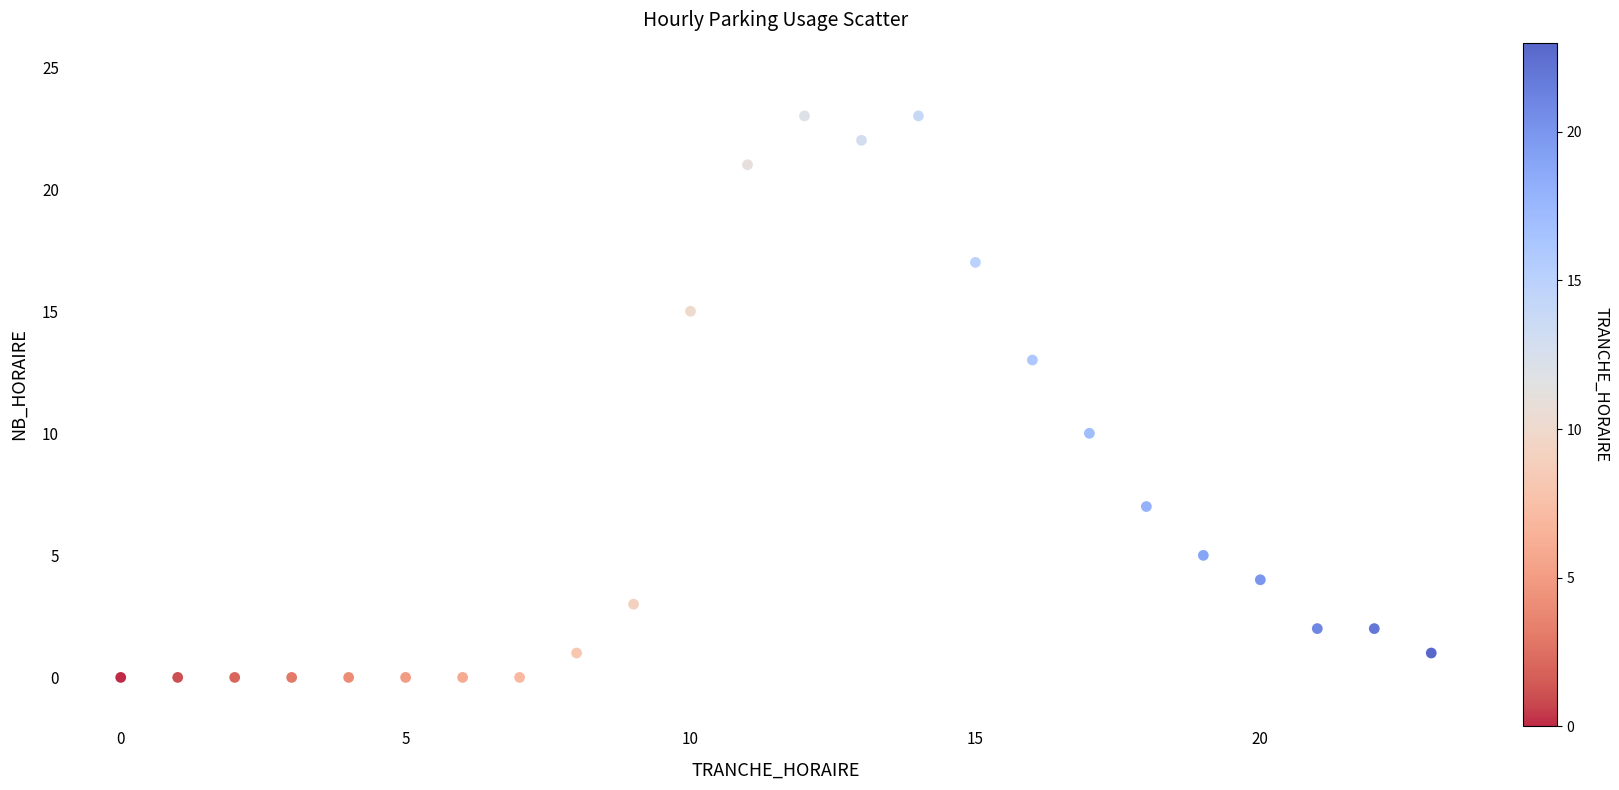

What is the range of Y values (max minus min)?

23